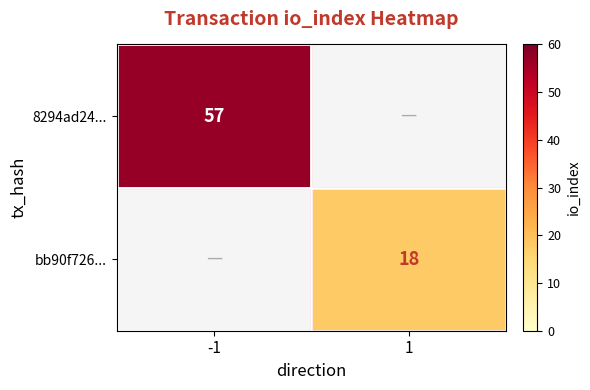

The value of 8294ad24... at -1 is 57. True or false?

True